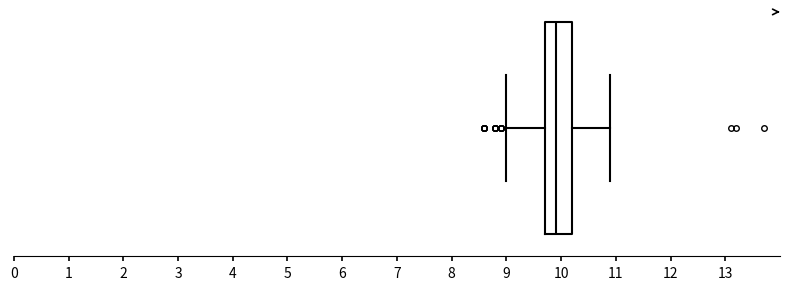

Read this box plot against the x-axis: the position of the median line, the range covered by the box, and the ends of both whiskers. The values are not printed on the chart, so give them approximately, as read against the axis.

median 9.9, box 9.7 to 10.2, whiskers 9.0 to 10.9